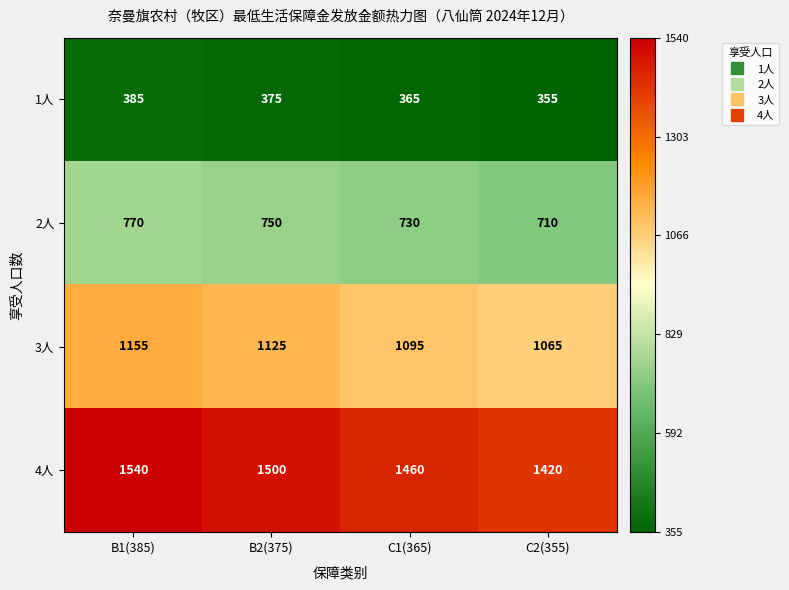

Rank the series at C2(355) from highest to lowest value.

4人, 3人, 2人, 1人